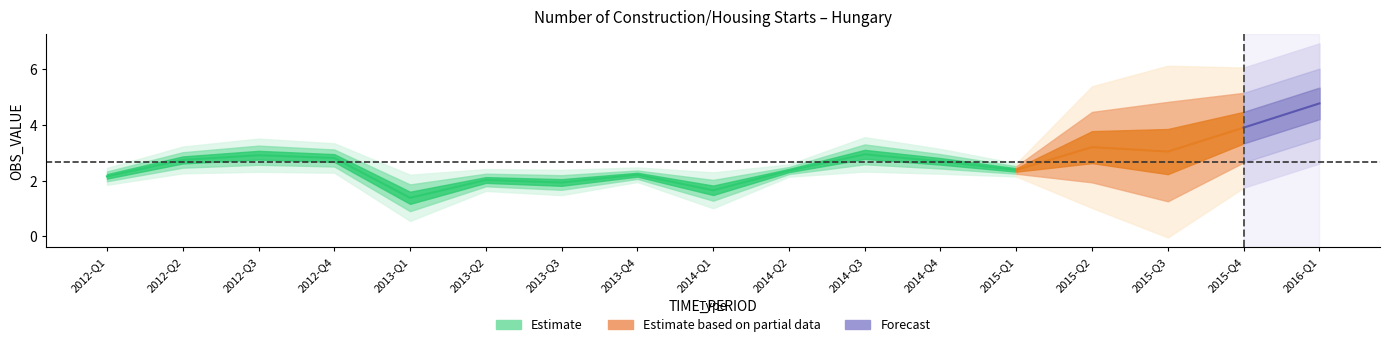

Which category has the highest value across all series?

2016-Q1